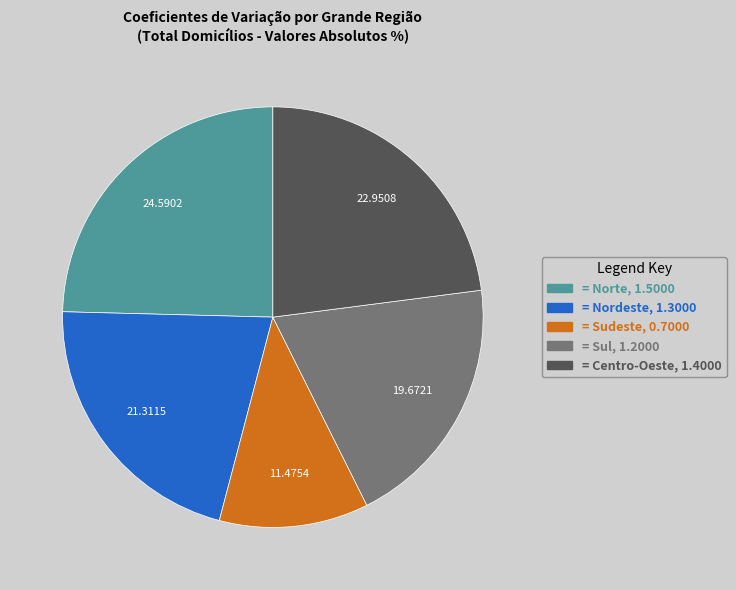

Does any single category account for the majority?

No